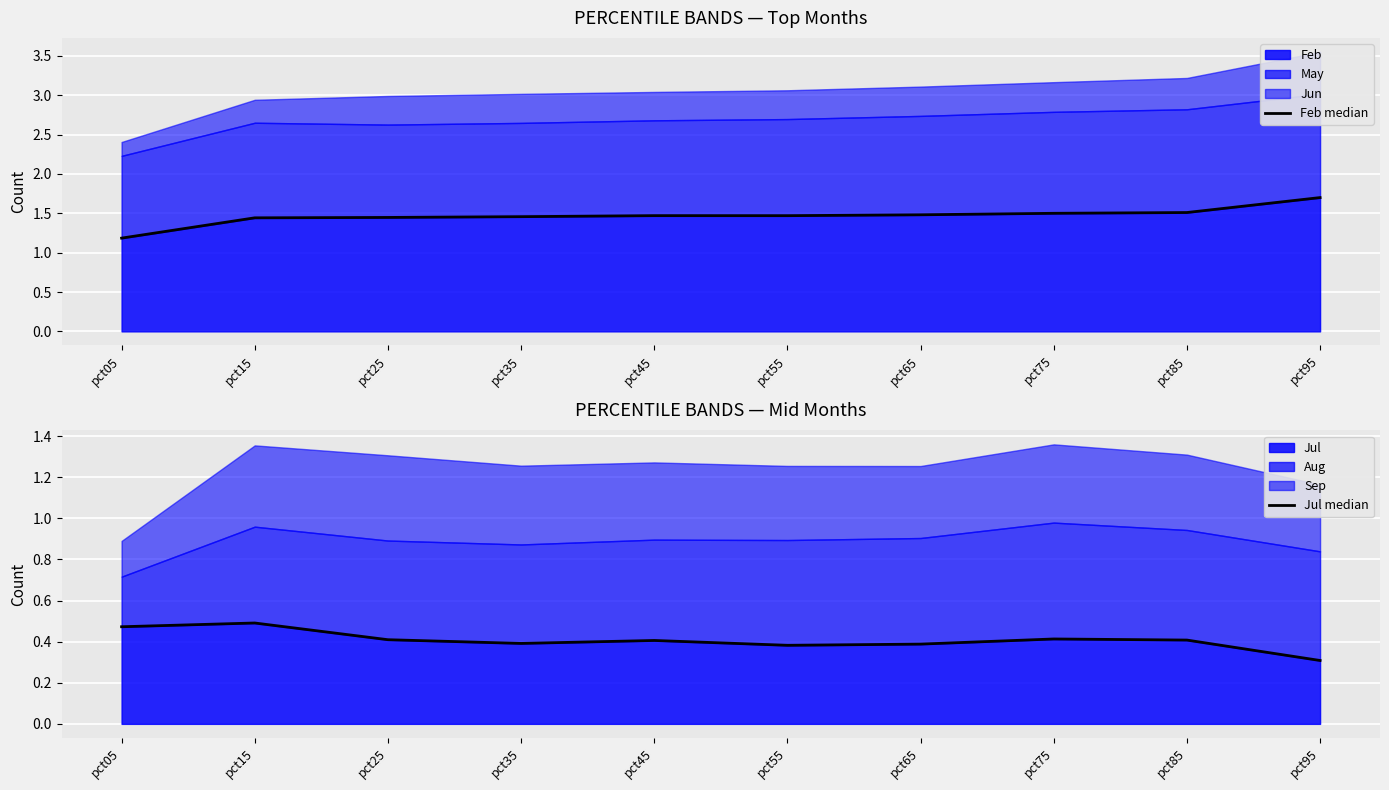

True or false: Feb median and Jul median intersect in this chart.

False